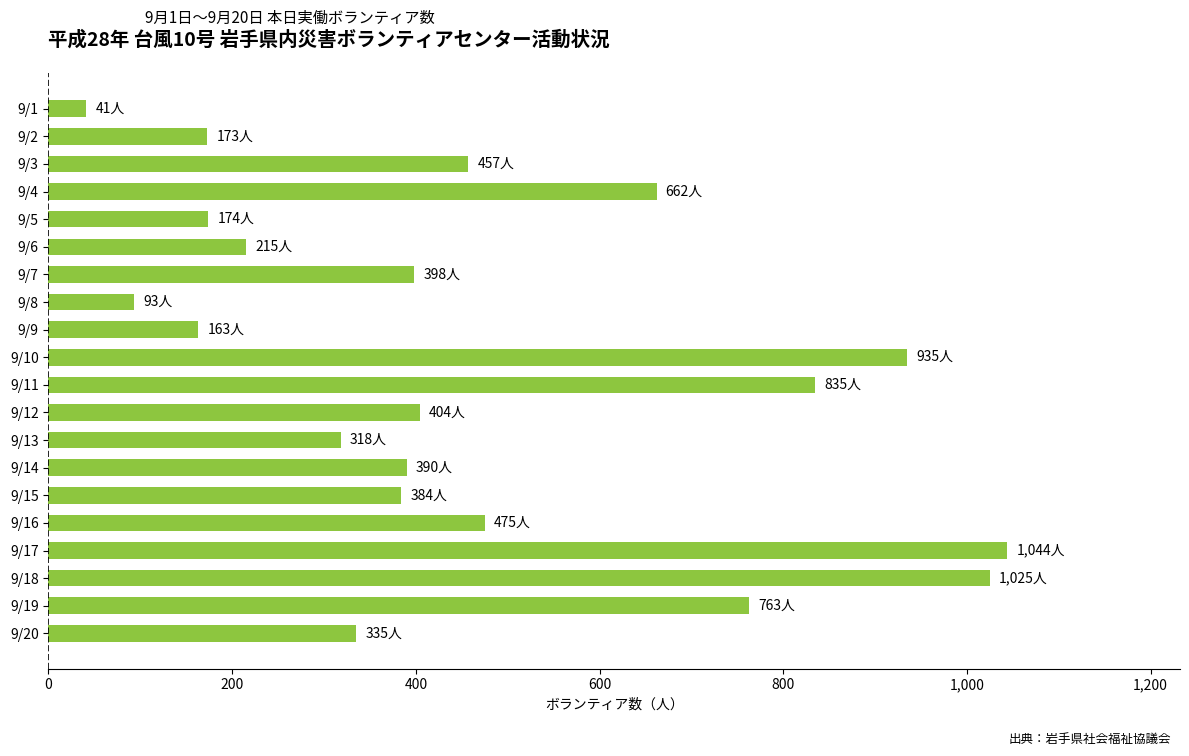

Is it true that the value at 9/14 is 390?

True